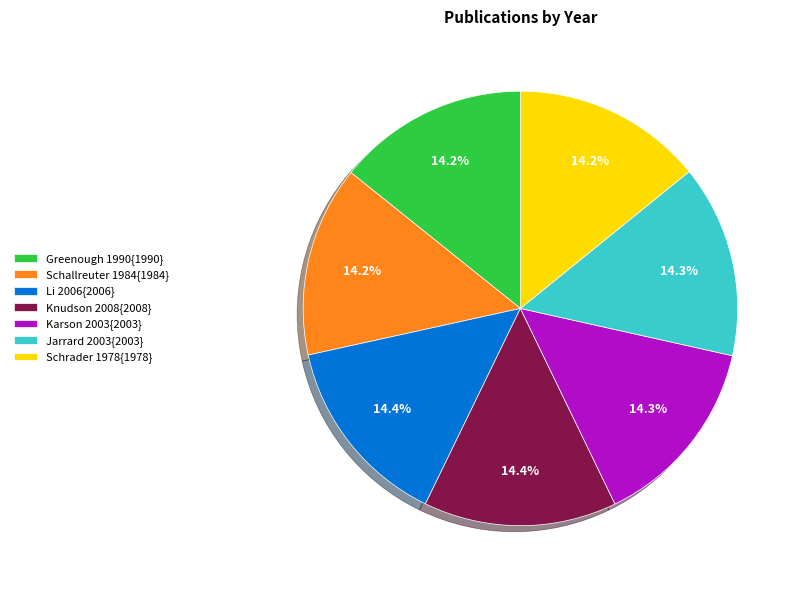

What is the ratio of the value at Li 2006{2006} to the value at Karson 2003{2003}?

1.0